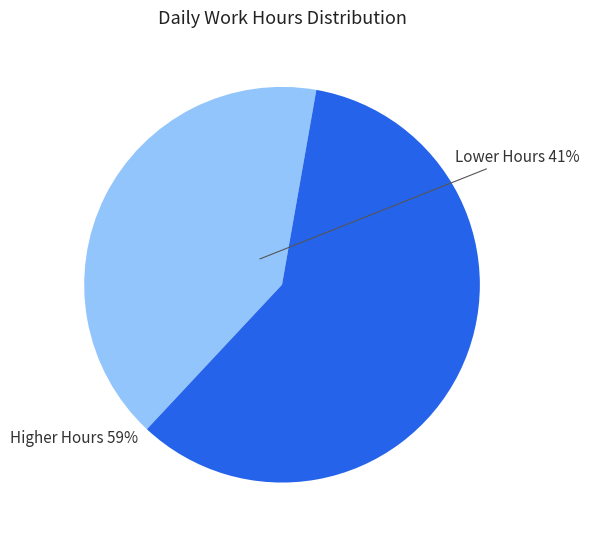

Does any single category account for the majority?

Yes